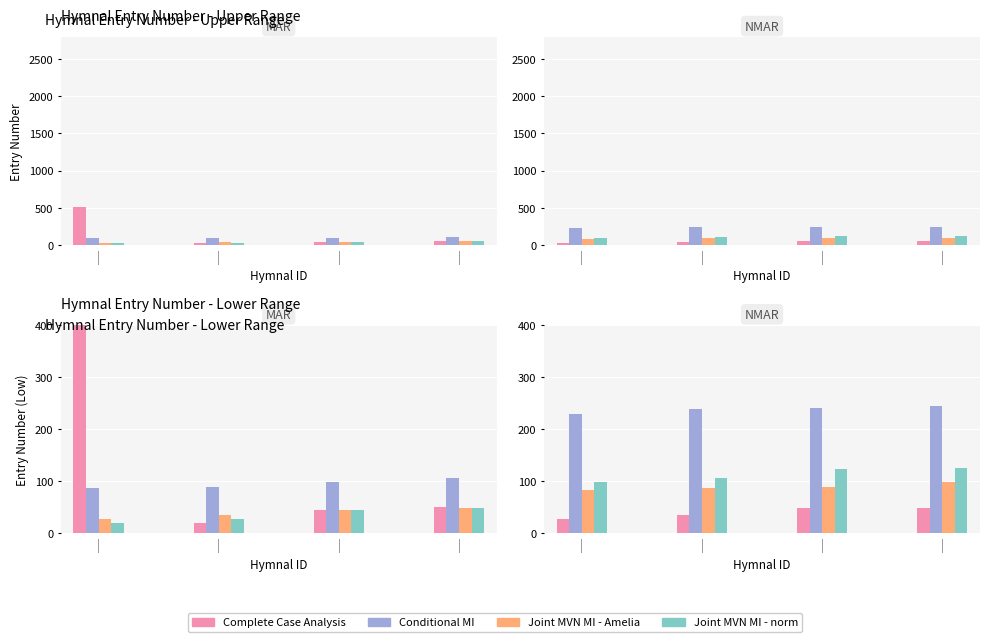

What is the label of the 2nd bar from the left?

|